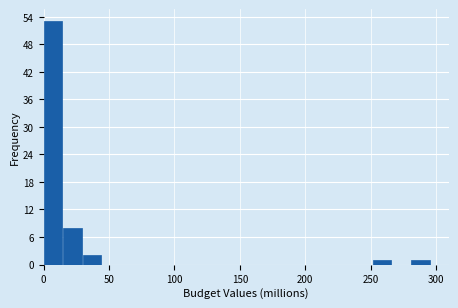

Around what value on the x-axis is the tallest bar? Give the approximate position of its centre, as read against the axis.

5